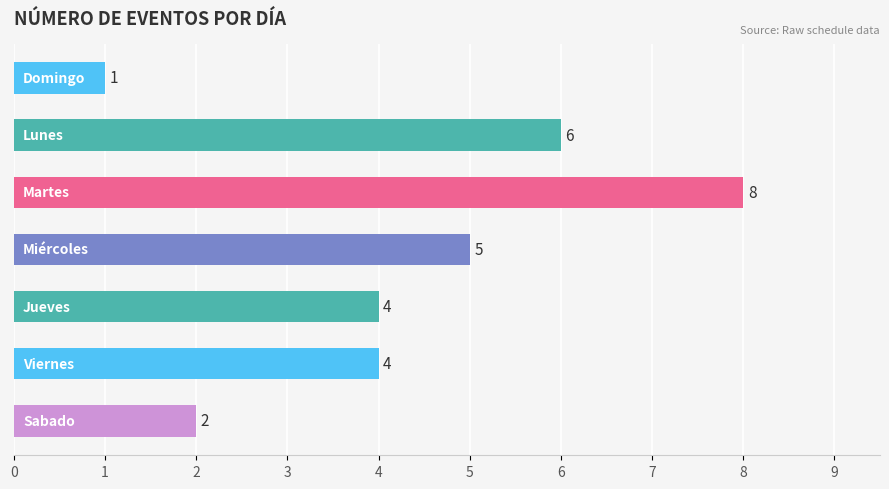

How many data points does each series have?

7